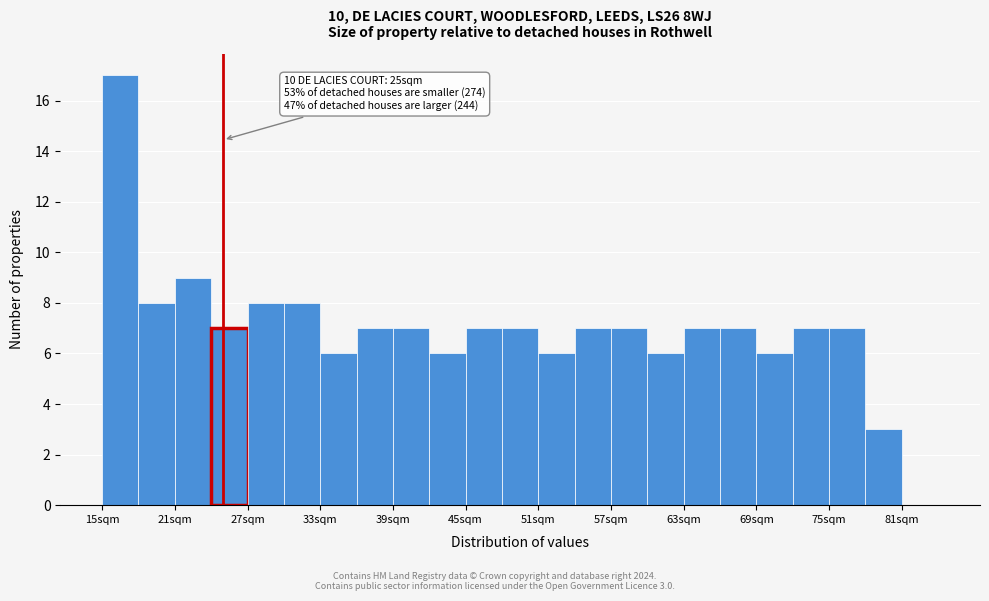

Around what value on the x-axis is the tallest bar? Give the approximate position of its centre, as read against the axis.

17